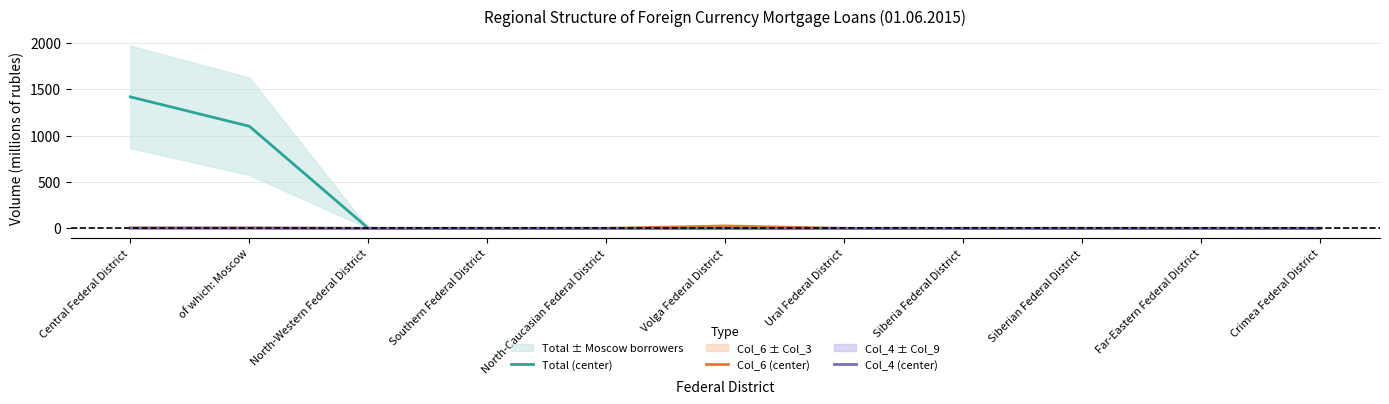

Reading right to left, what are all the values shown in this chart?

Total (center): 0	0	0	0	0	0	0	0	0	1101	1418
Col_6 (center): 0	0	0	0	0	26	0	0	0	5	5
Col_4 (center): 0	0	0	0	0	0	0	0	0	2	2